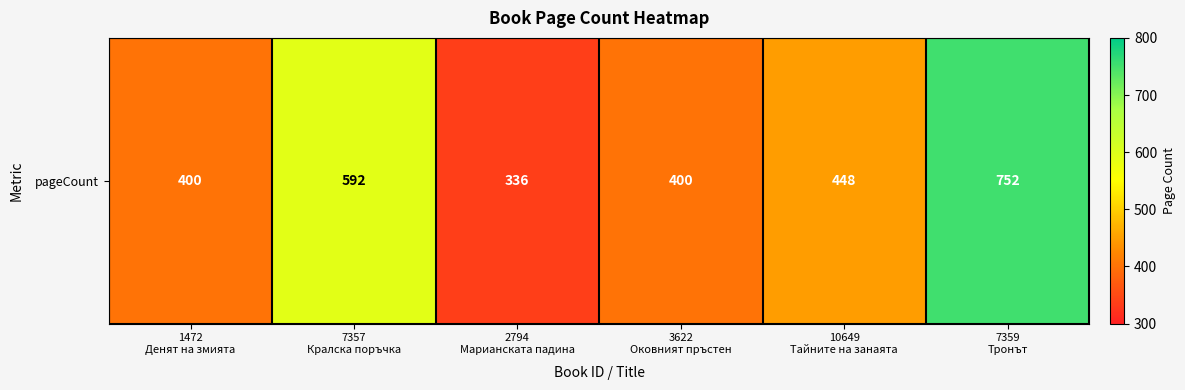

Reading right to left, transcribe all the data shown in this chart.

752	448	400	336	592	400